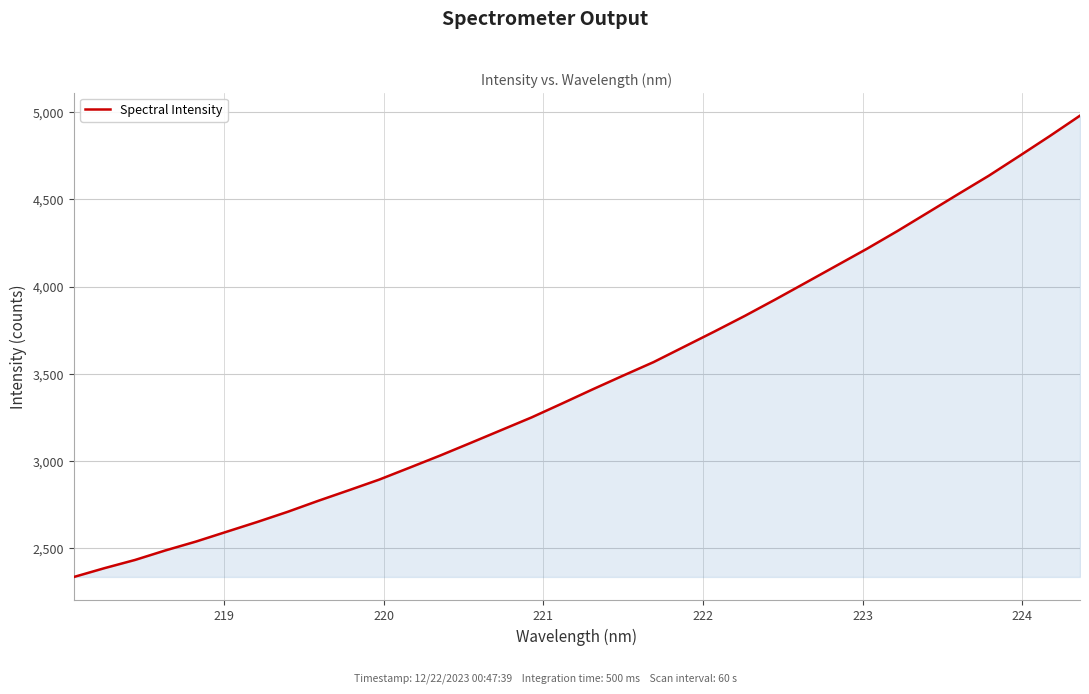

True or false: the data has more than 2 interior local peaks.

False